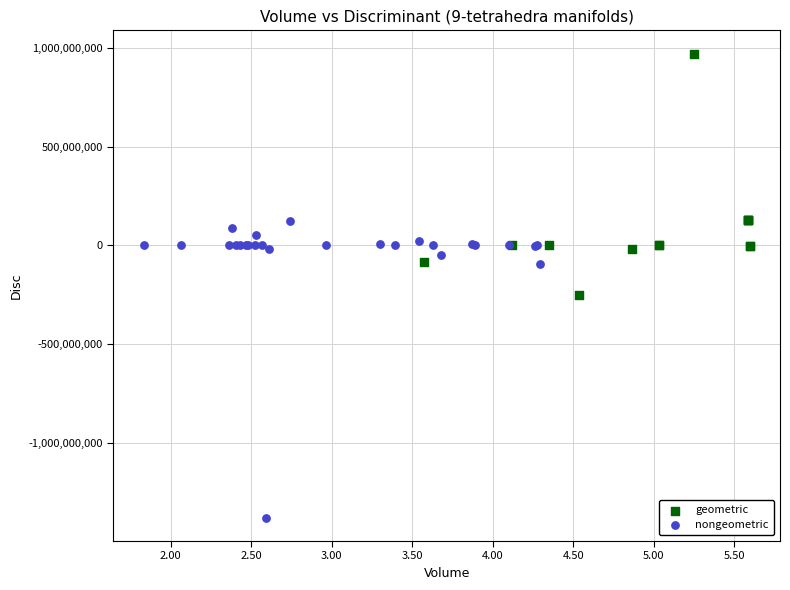

Which series has the largest Y range (max minus min)?

nongeometric